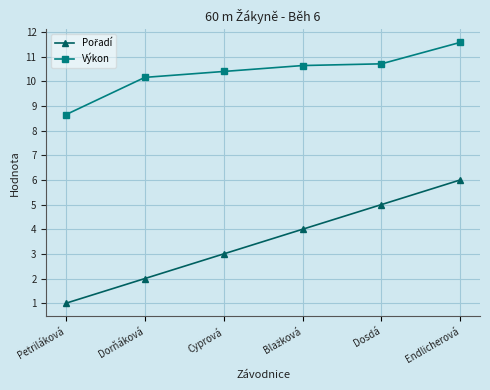

At which label does Výkon first exceed 10?

Dorňáková